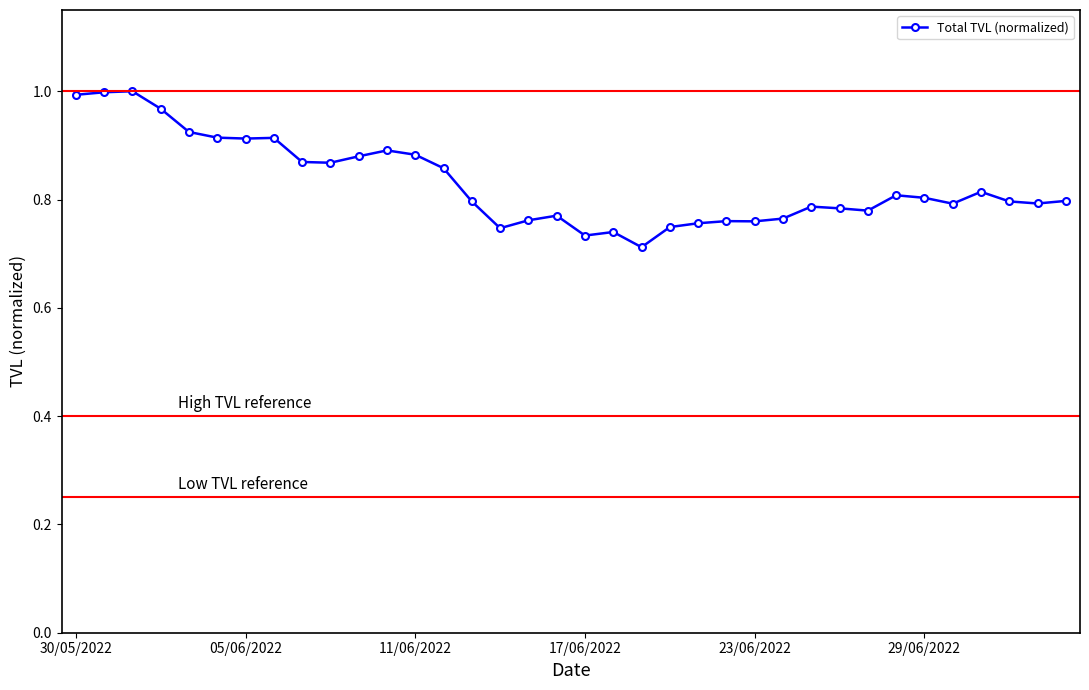

True or false: there are more than 0 points higher than both neighbors.

True